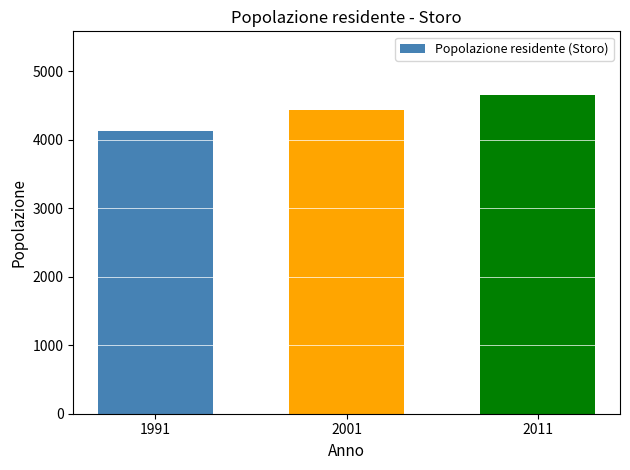

Which has a higher value, 2001 or 1991?

2001